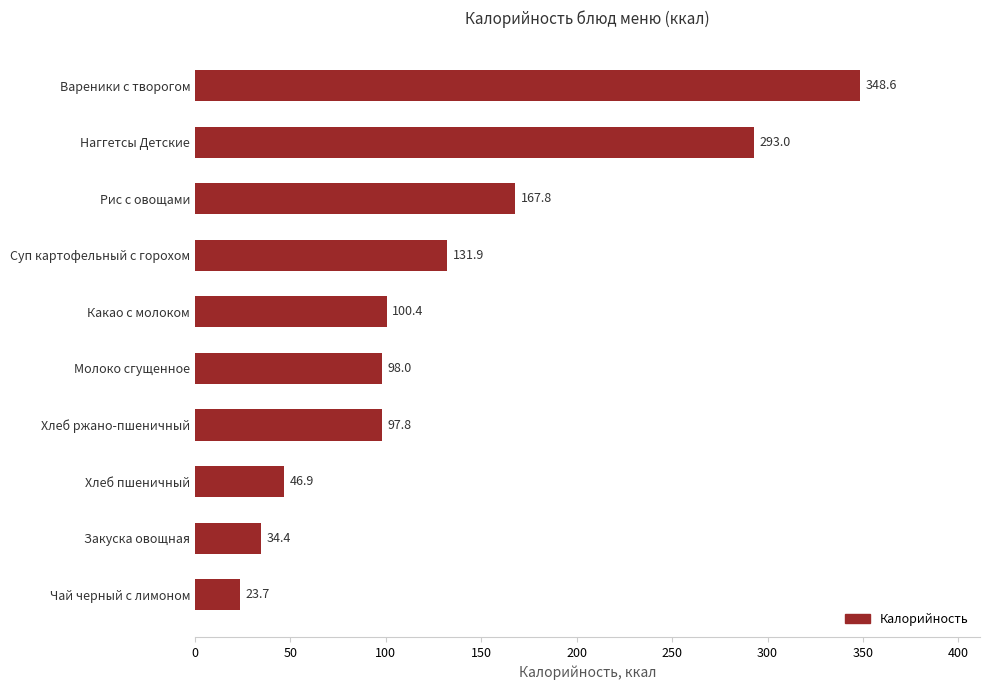

Which has a higher value, Закуска овощная or Какао с молоком?

Какао с молоком